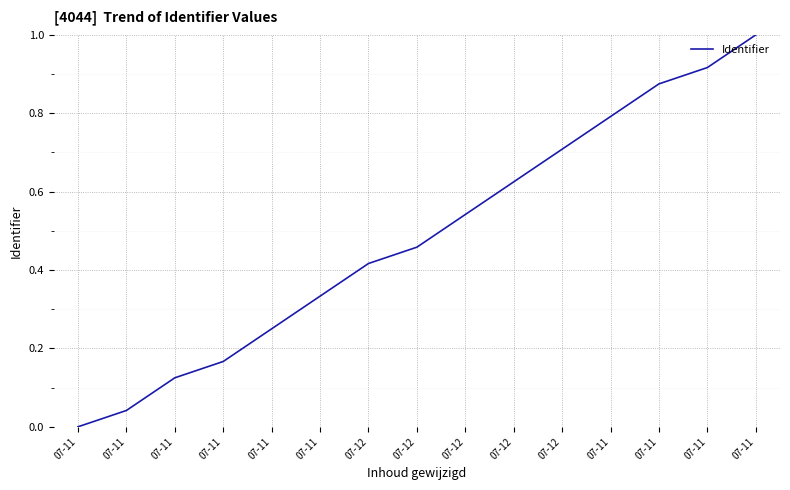

Does the chart have visible grid lines?

Yes